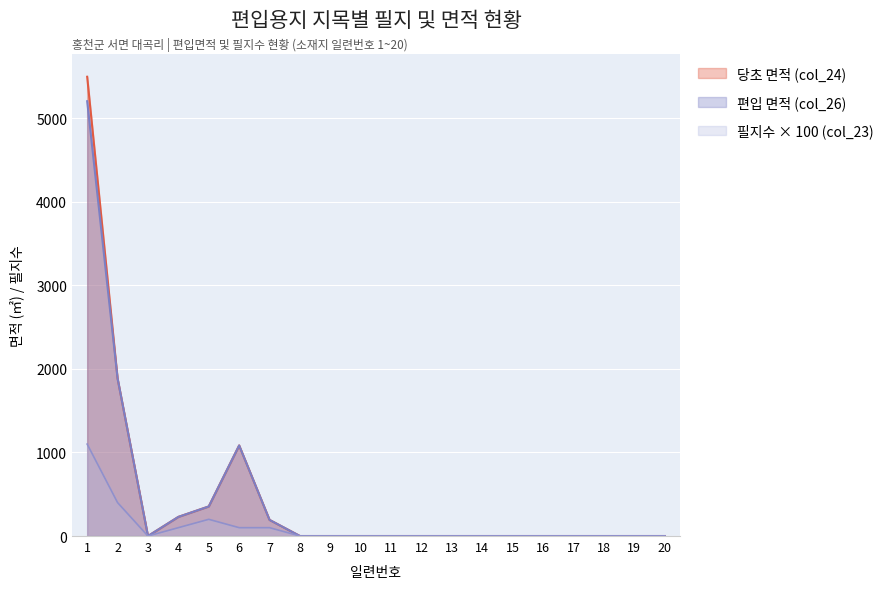

At which category does col_21 (당초 필지수) reach its first local peak?

6